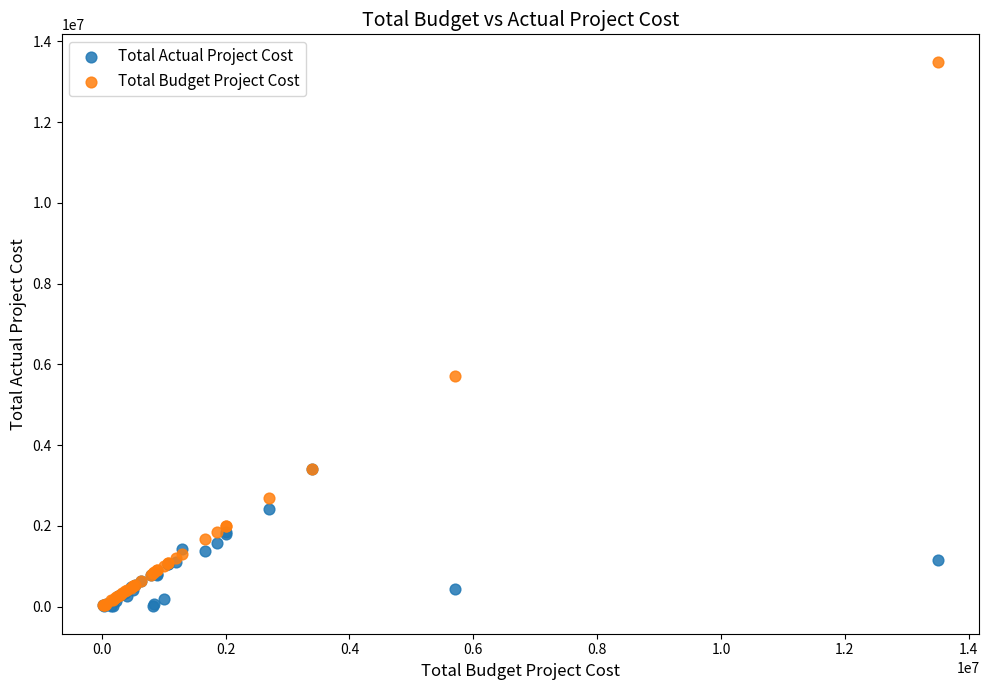

In the Total Budget Project Cost series, what Y value is closest to 6763500?

5708000.0